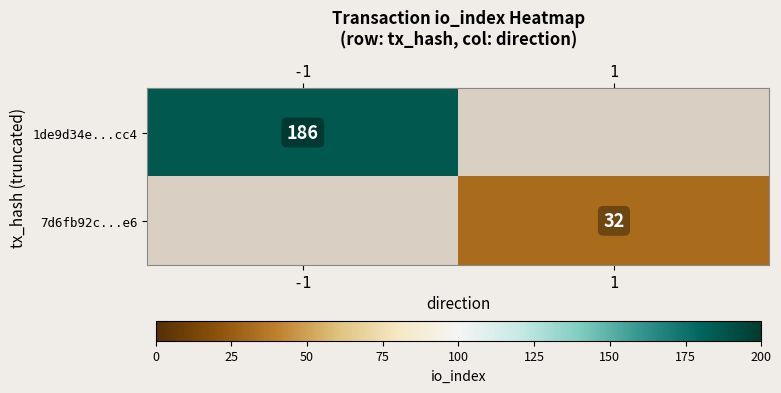

True or false: 7d6fb92c...e6 has a value of 53 at 1.

False